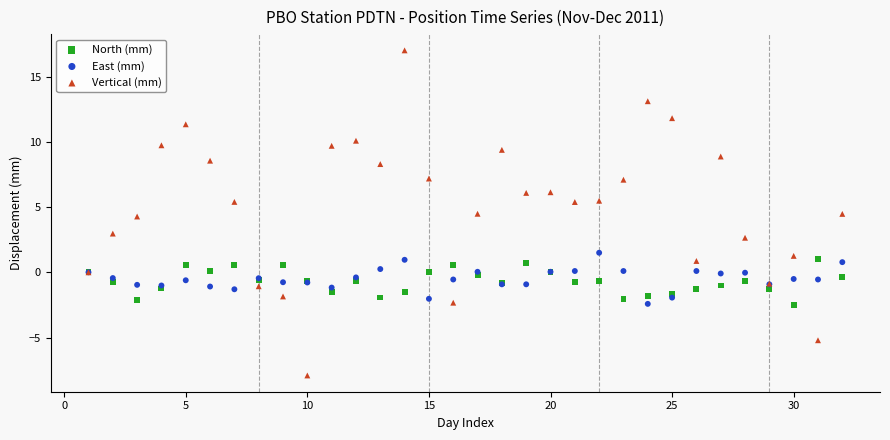

Which series contains the highest Y value?

Vertical (mm)